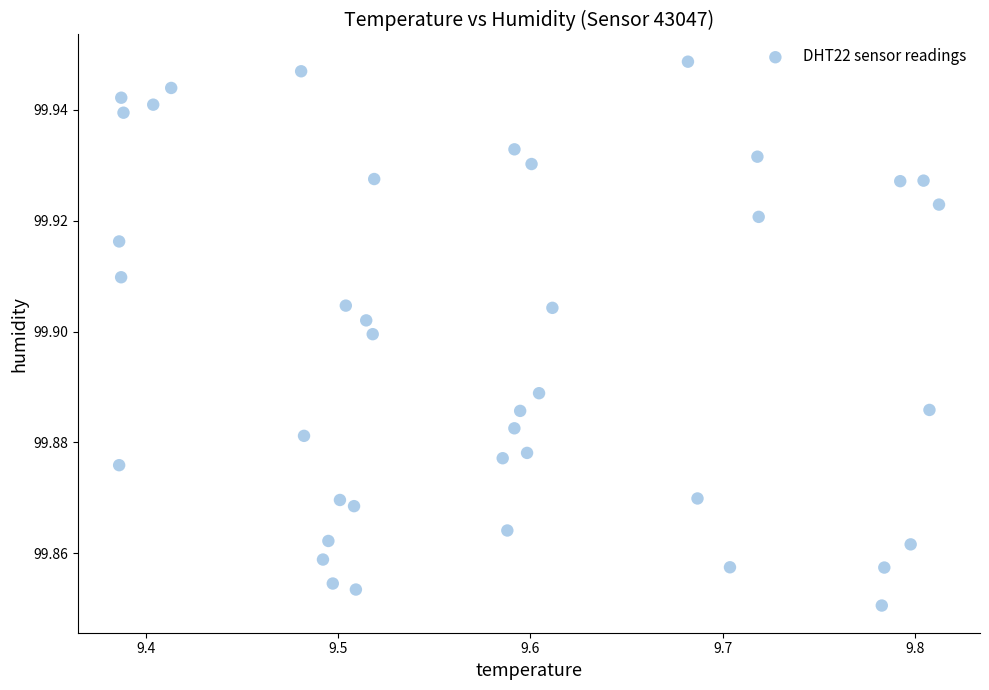

What is the range of X values (max minus min)?

0.4